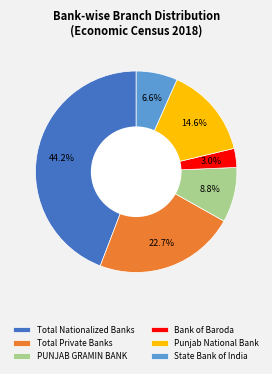

Does any single category account for the majority?

No